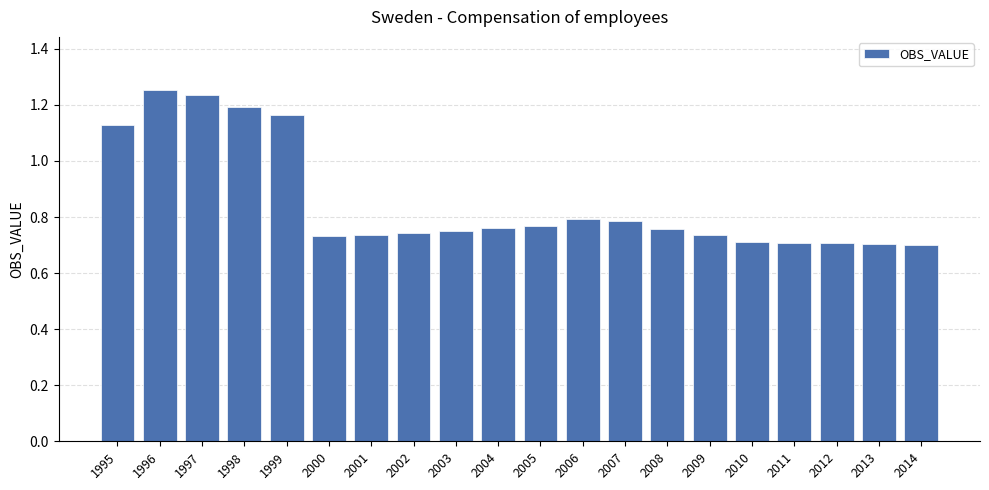

The value at 2003 is 0.4. True or false?

False